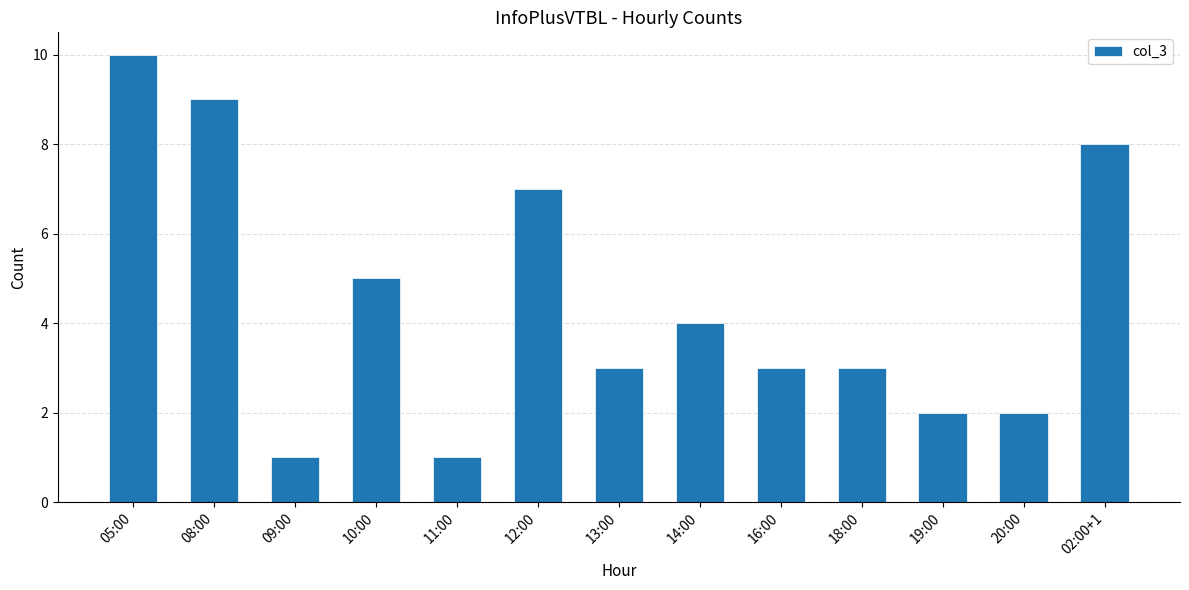

What is the difference between the values at 10:00 and 16:00?

2